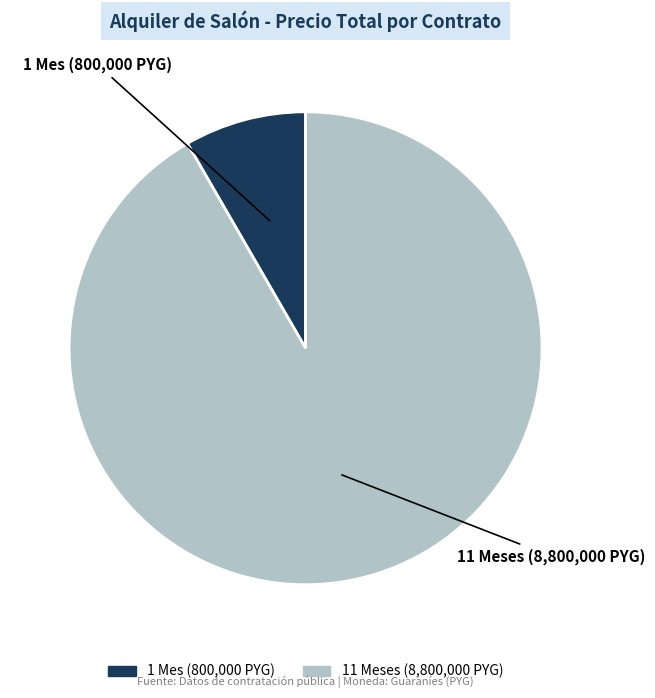

Is there any slice that represents more than half of the pie?

Yes